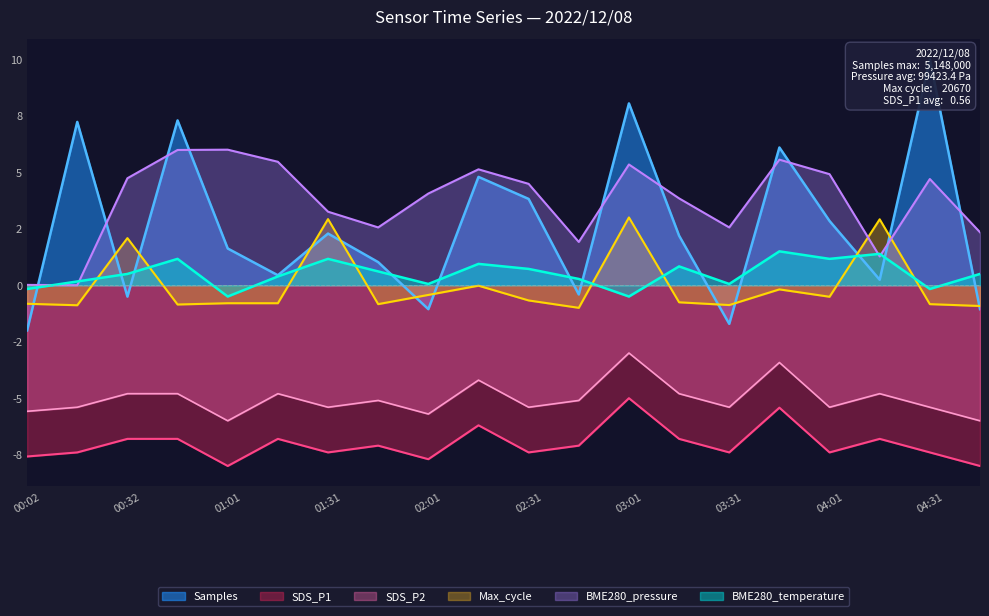

Rank the series at 01:46 from highest to lowest value.

BME280_pressure, Samples, BME280_temperature, Max_cycle, SDS_P2, SDS_P1